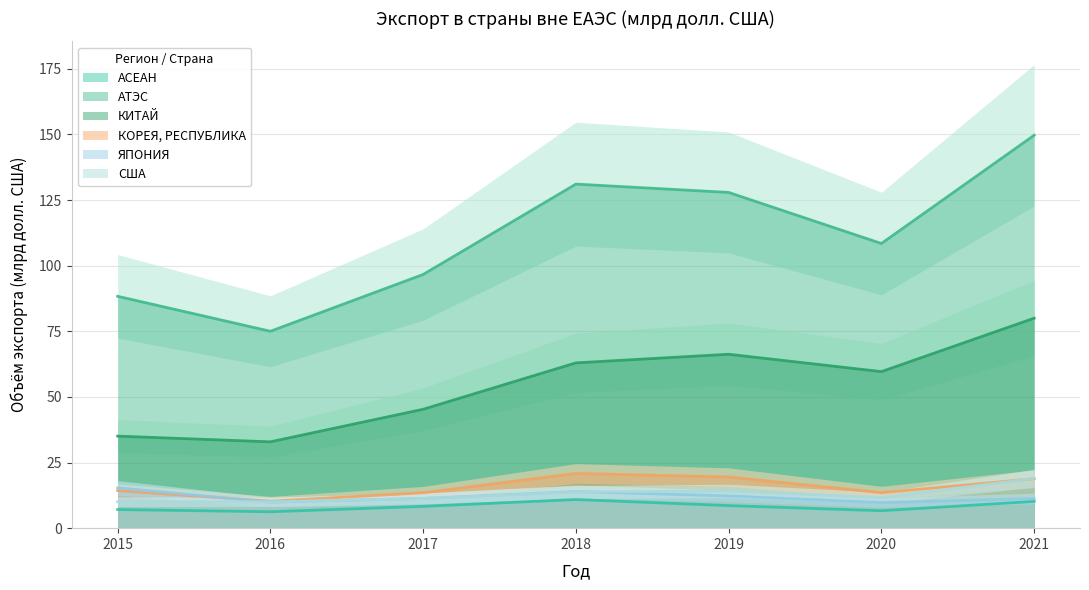

In АСЕАН, how many points are higher than both neighbors (excluding endpoints)?

1